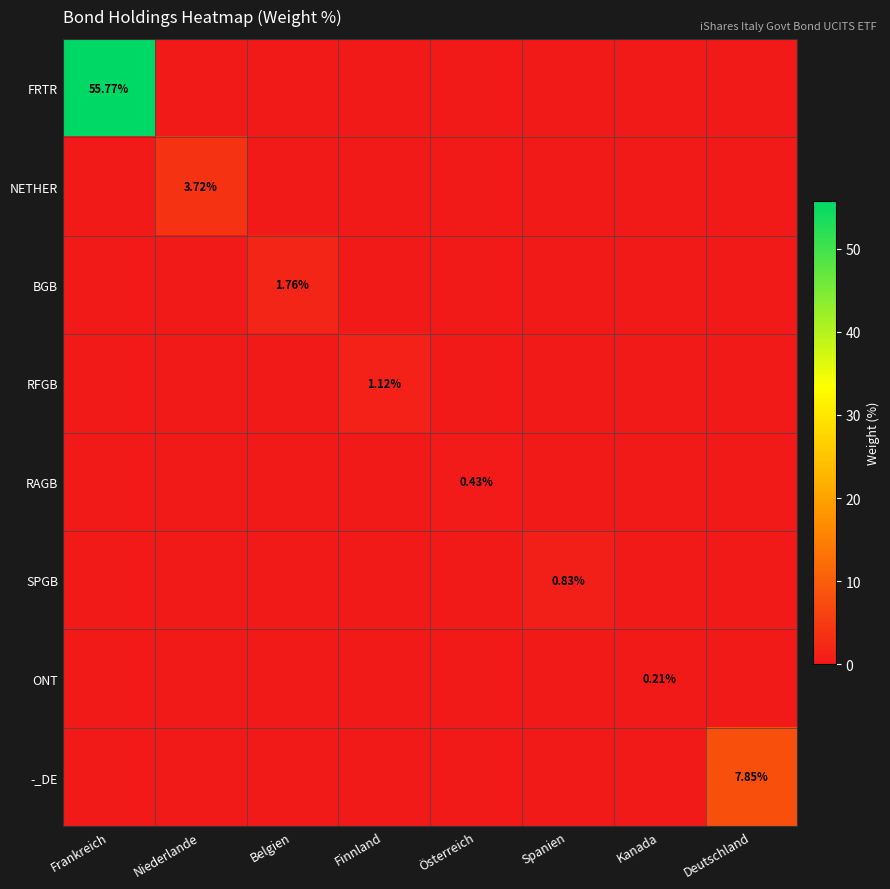

What is the difference between the highest and lowest values at Österreich?

0.4